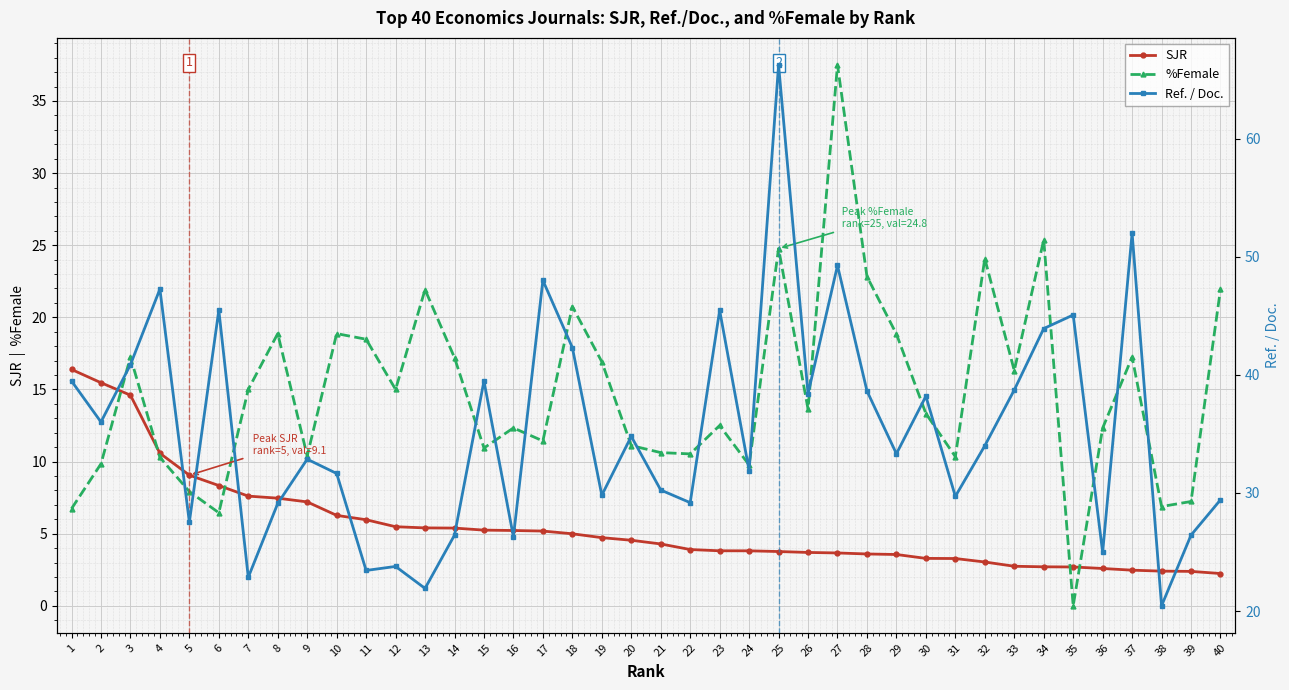

Where do %Female and SJR first cross each other?

2 and 3